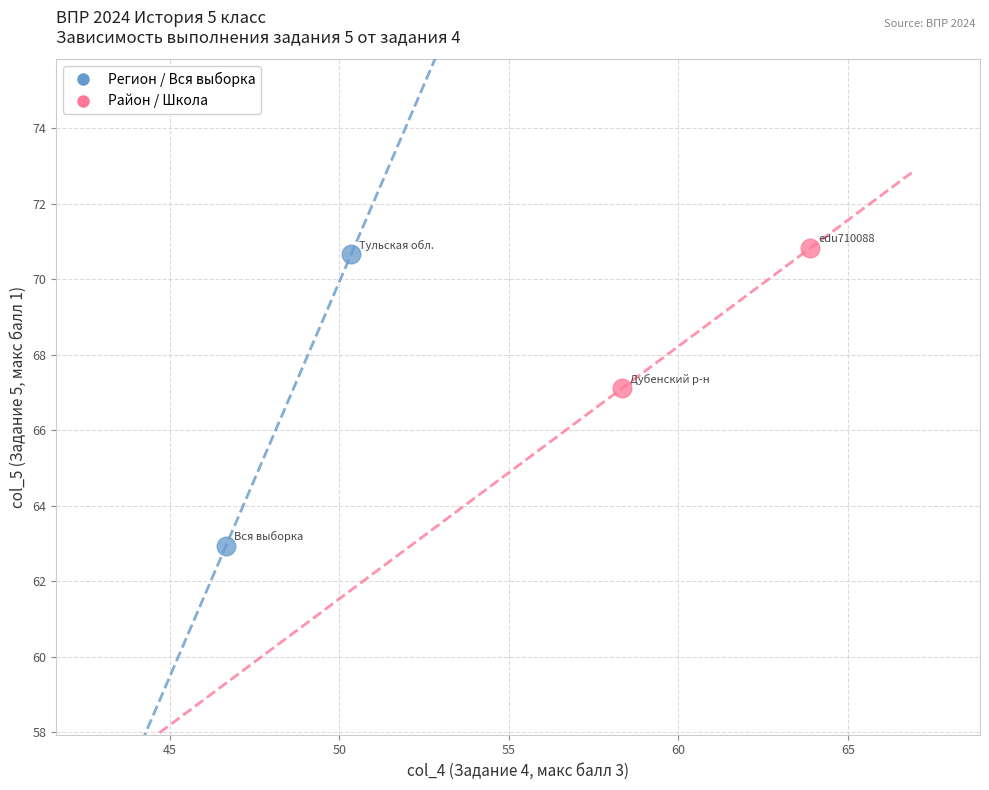

What are all the series names shown in the legend?

Регион / Вся выборка, Район / Школа